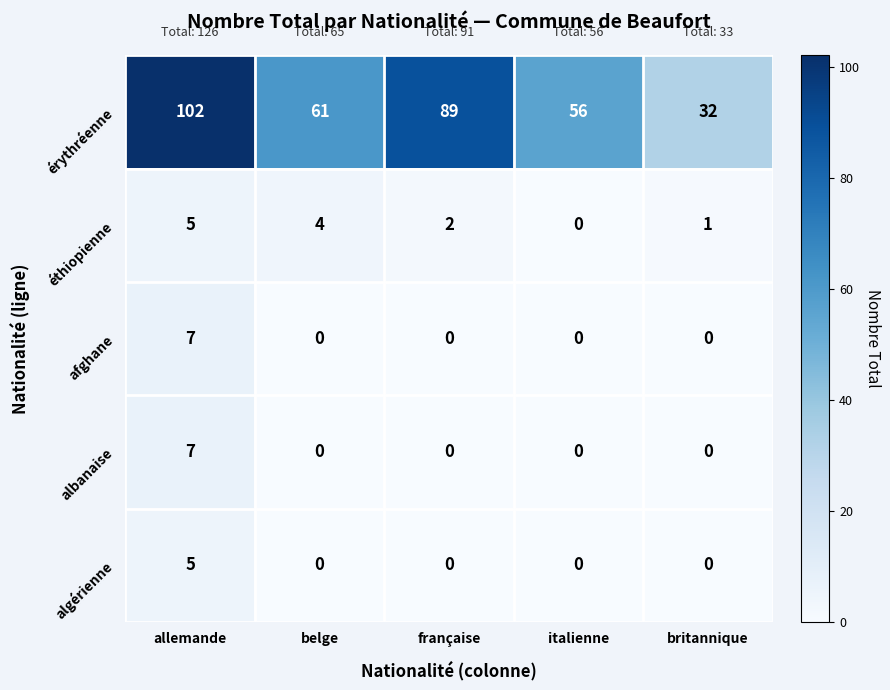

What is the highest value of the albanaise series?

7